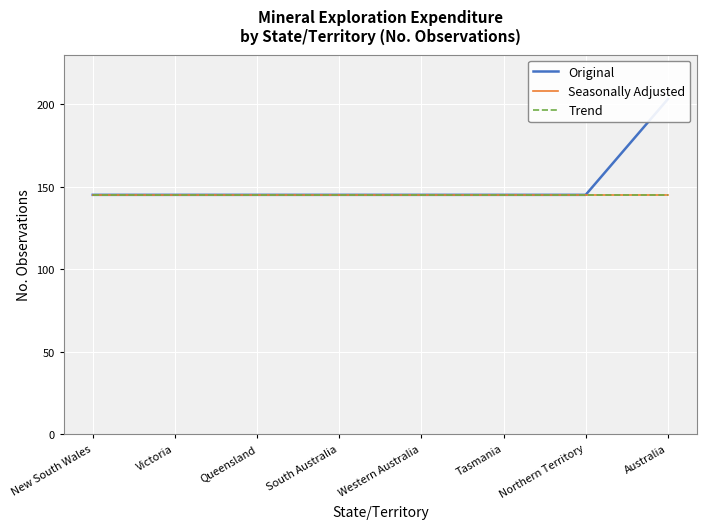

The value of Trend at Tasmania is 145. True or false?

True